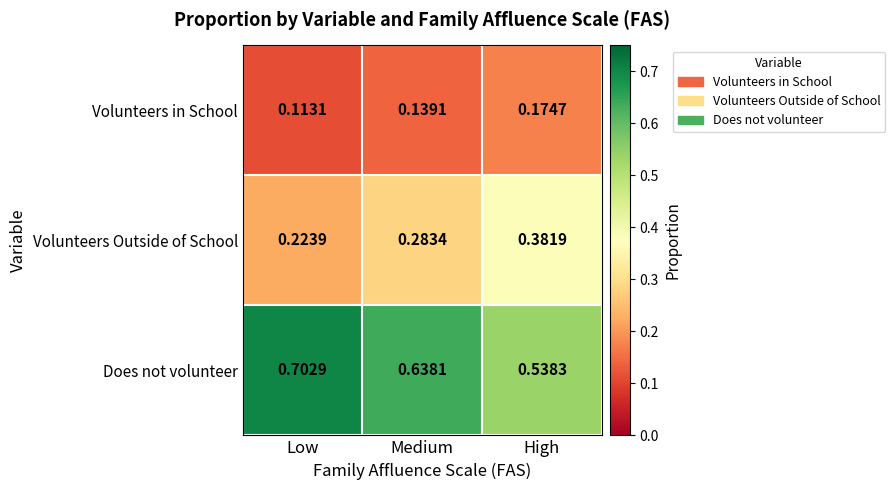

What is the total value across all series at Medium?

1.1